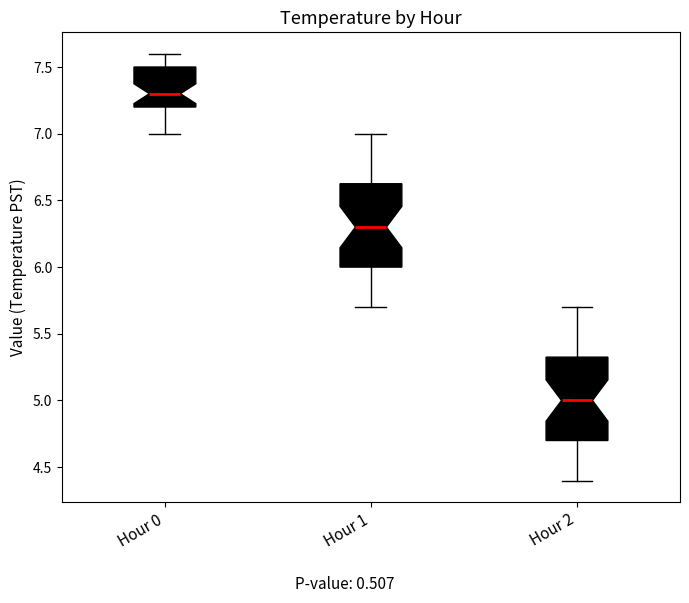

Which box has the highest median line?

Hour 0